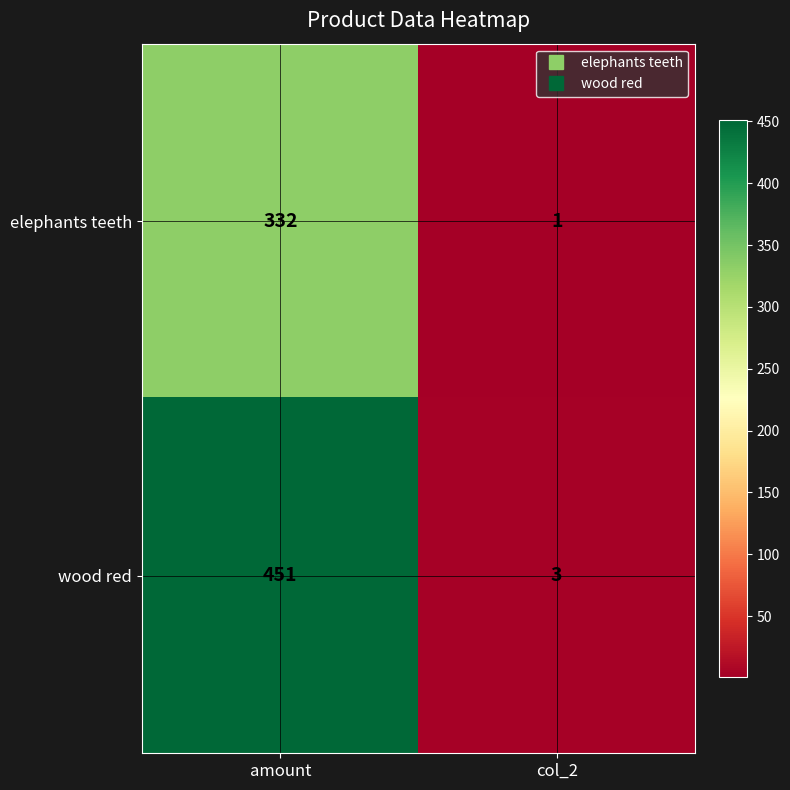

What is the maximum value shown in the chart?

451